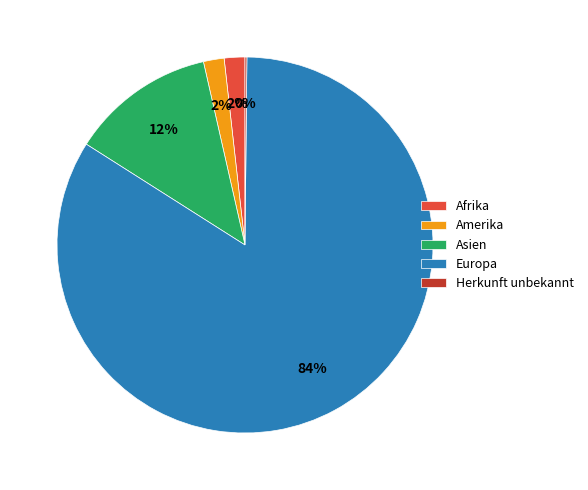

To the nearest percent, what percentage of the pie is Europa?

84%